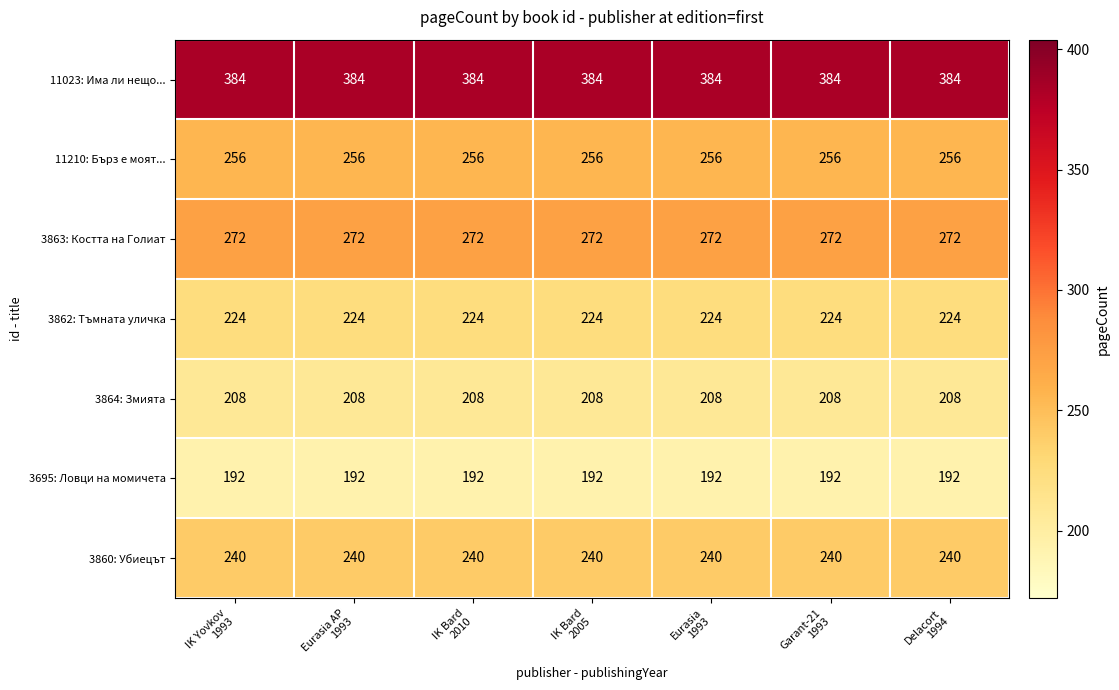

What is the spread (max minus min) of values at IK Bard
2010?

192